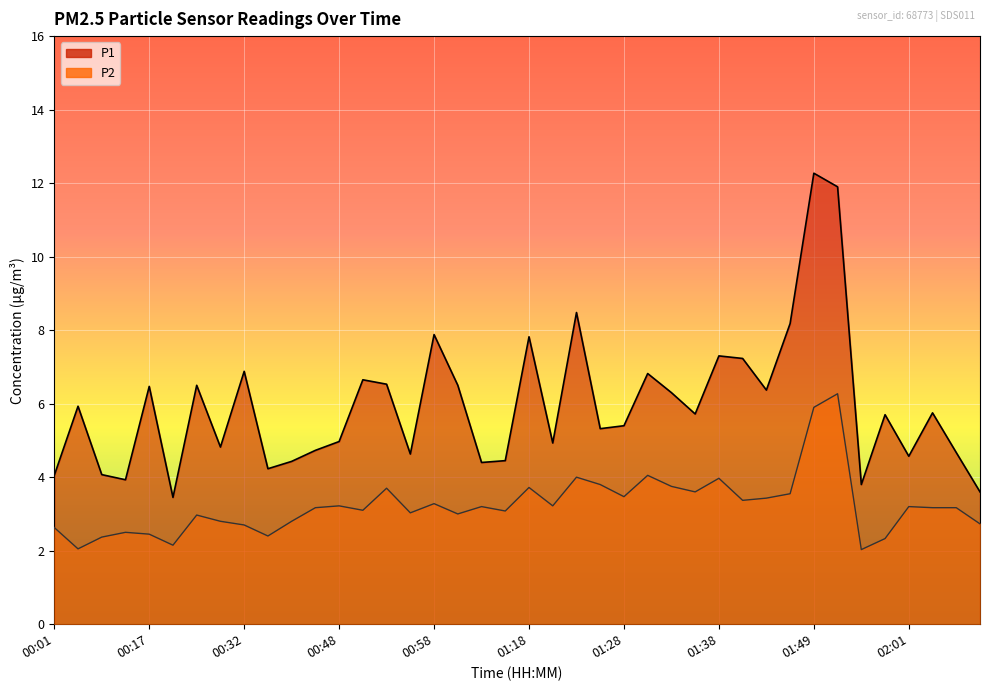

True or false: P2 has a value of 4.0 at 01:23.

True